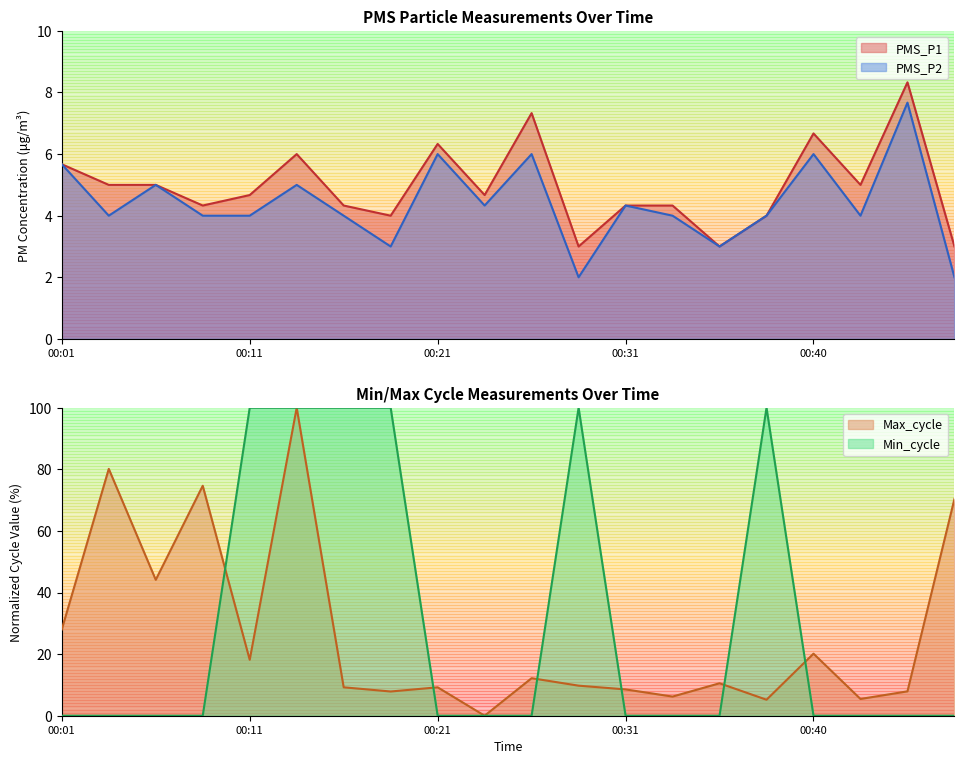

The value of Max_cycle at 00:48 is 34.6. True or false?

False